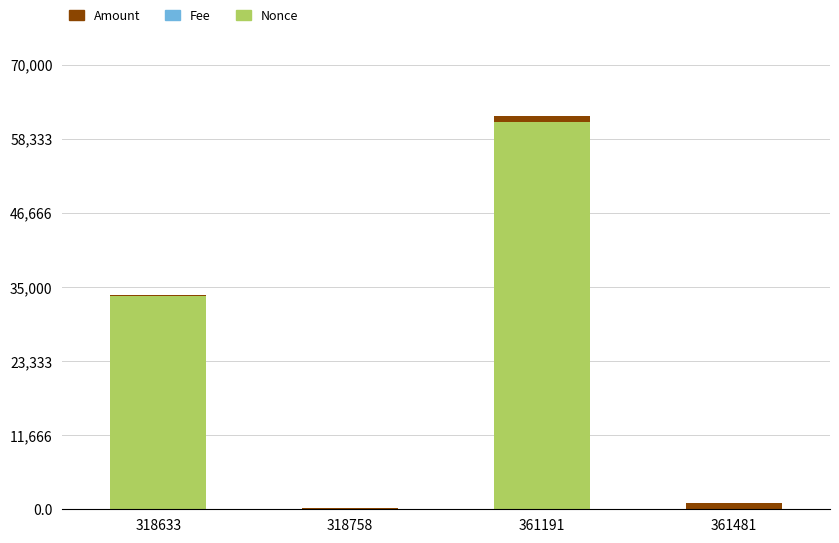

The Nonce series shows 47468.0 at 318633. True or false?

False